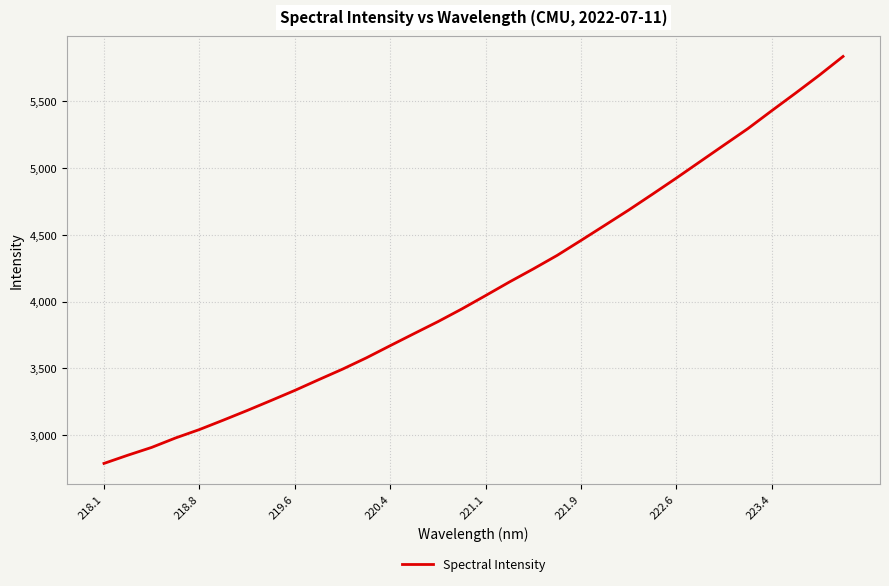

What is the minimum value shown in the chart?

2787.3